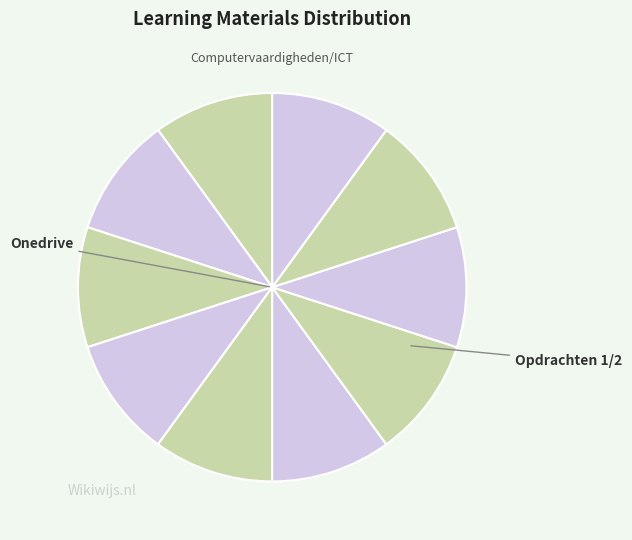

How many segments does this pie chart have?

10